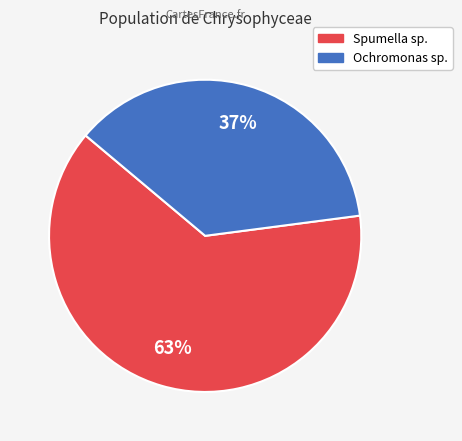

Is there any slice that represents more than half of the pie?

Yes